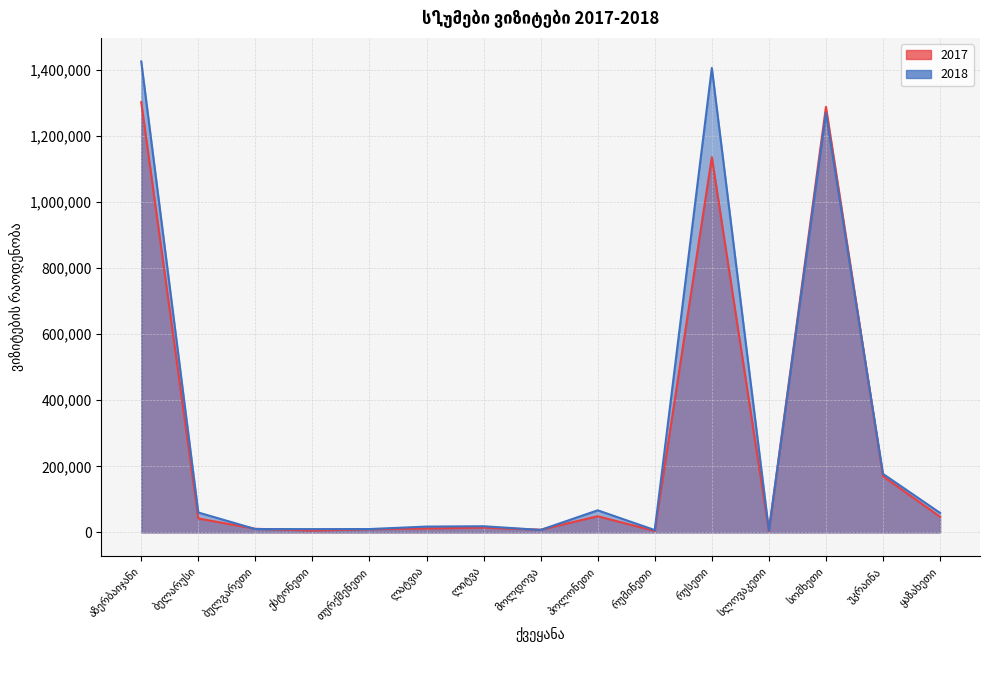

Which series changed the most between აზერბაიჯანი and ლატვია?

2018